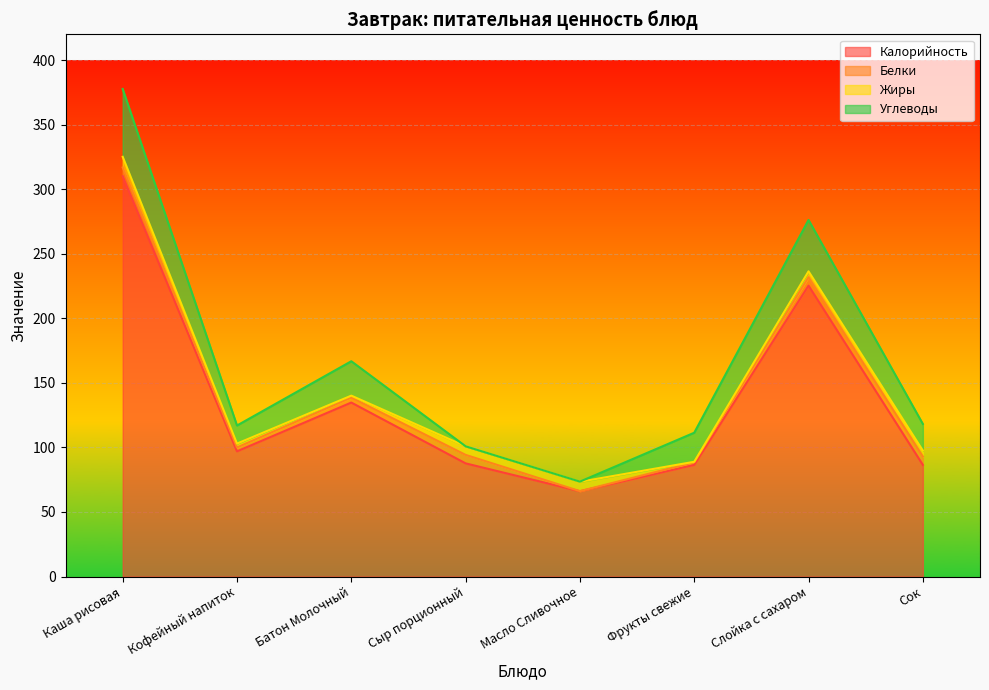

Where does the Жиры series first go above 4?

Каша рисовая